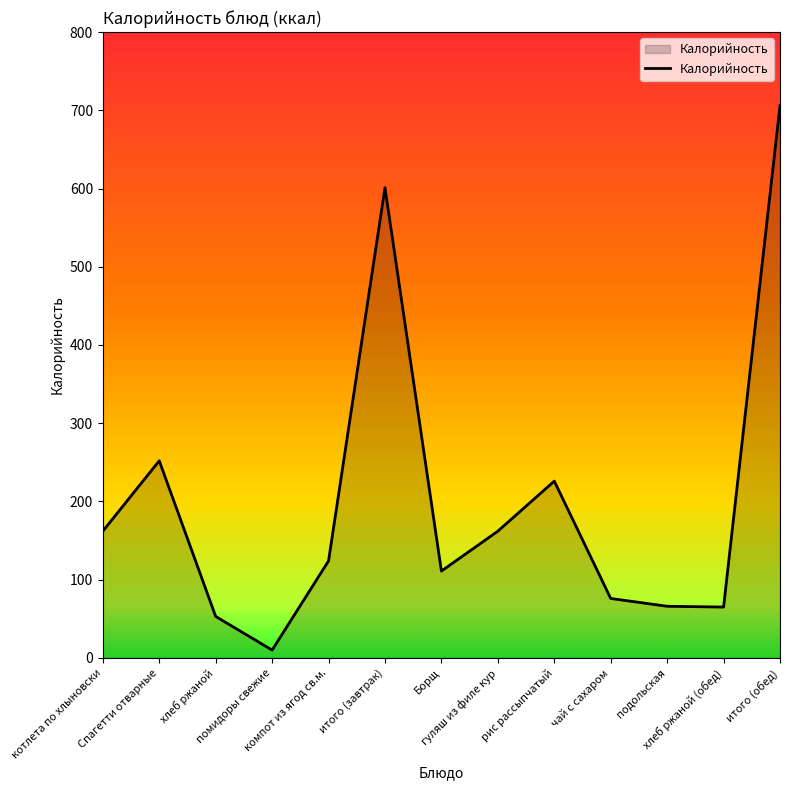

What is the sum of the values at итого (завтрак) and компот из ягод св.м.?

725